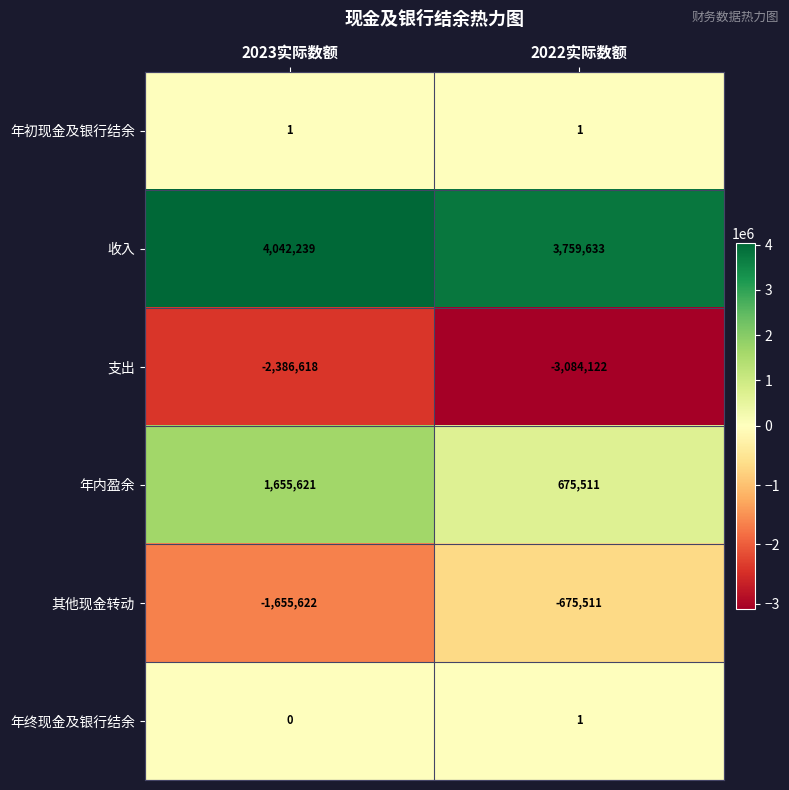

Which series has the largest total across all categories?

收入